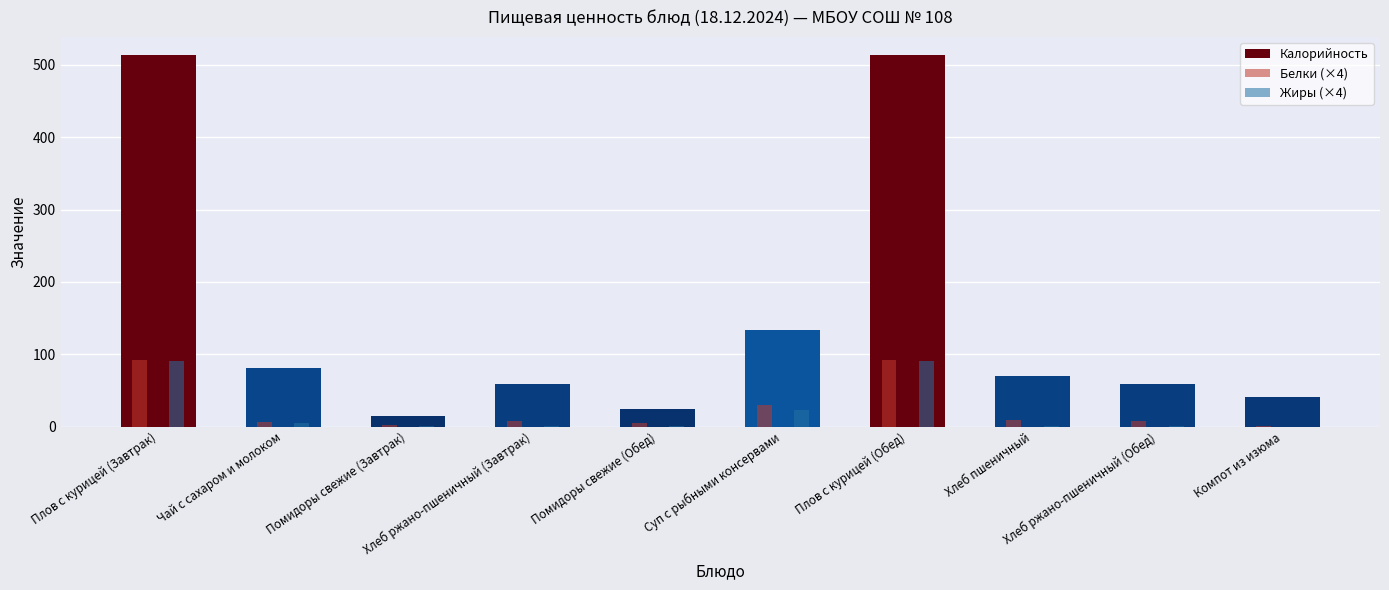

Which series has the largest total across all categories?

Калорийность